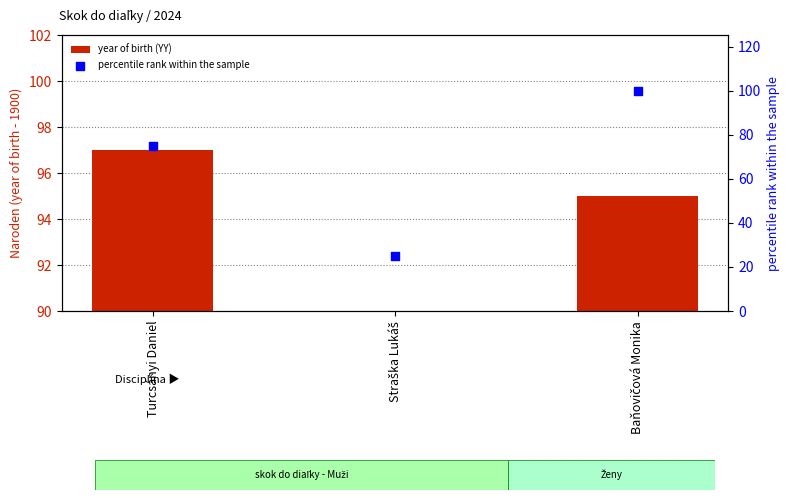

At which category is the sum across all series the highest?

Baňovičová Monika